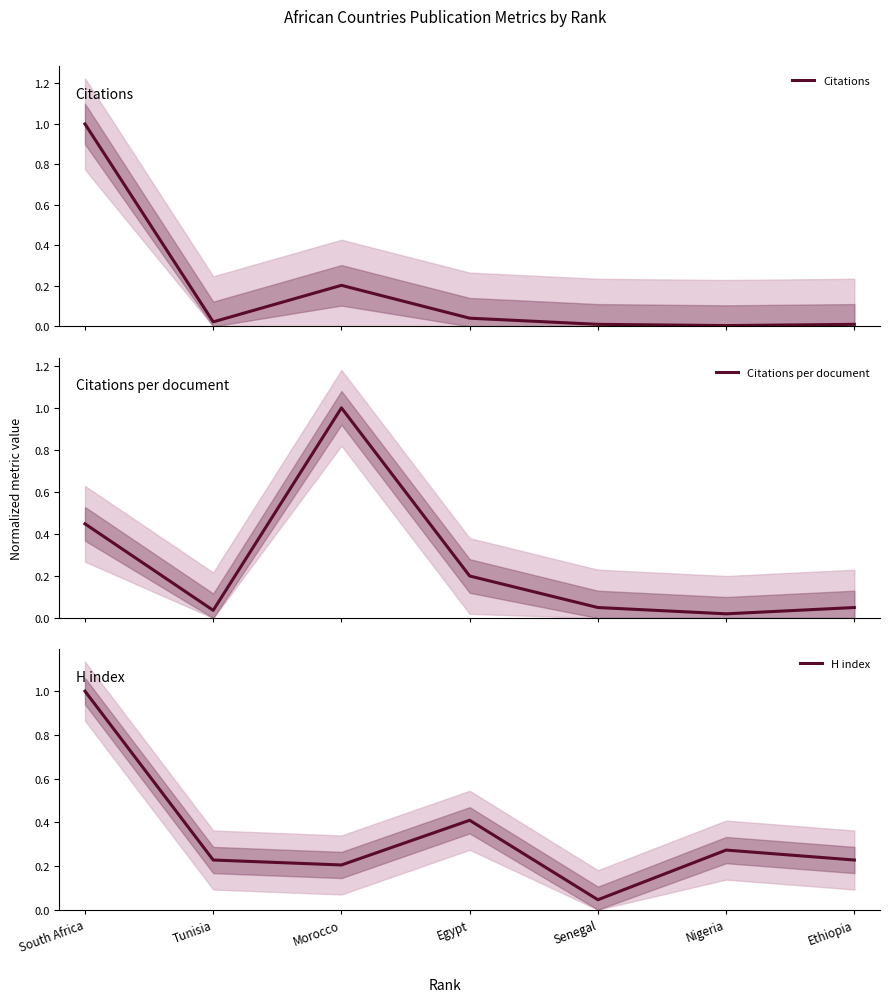

Count the number of categories in the chart.

7